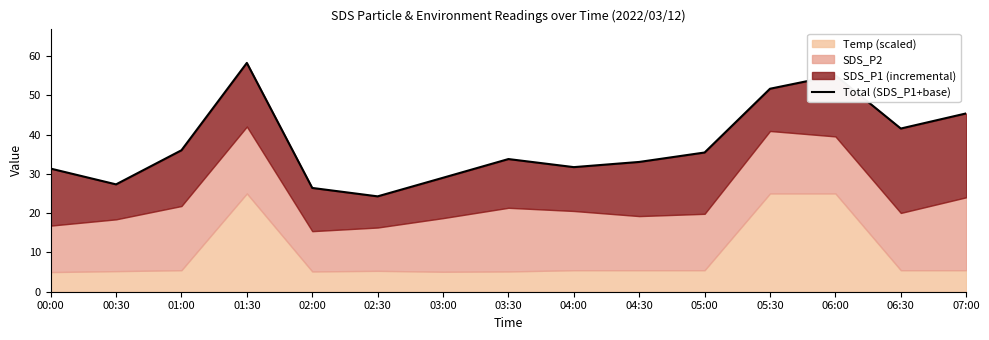

Approximately how many times larger is the value at 00:00 compared to 02:30?

1.3